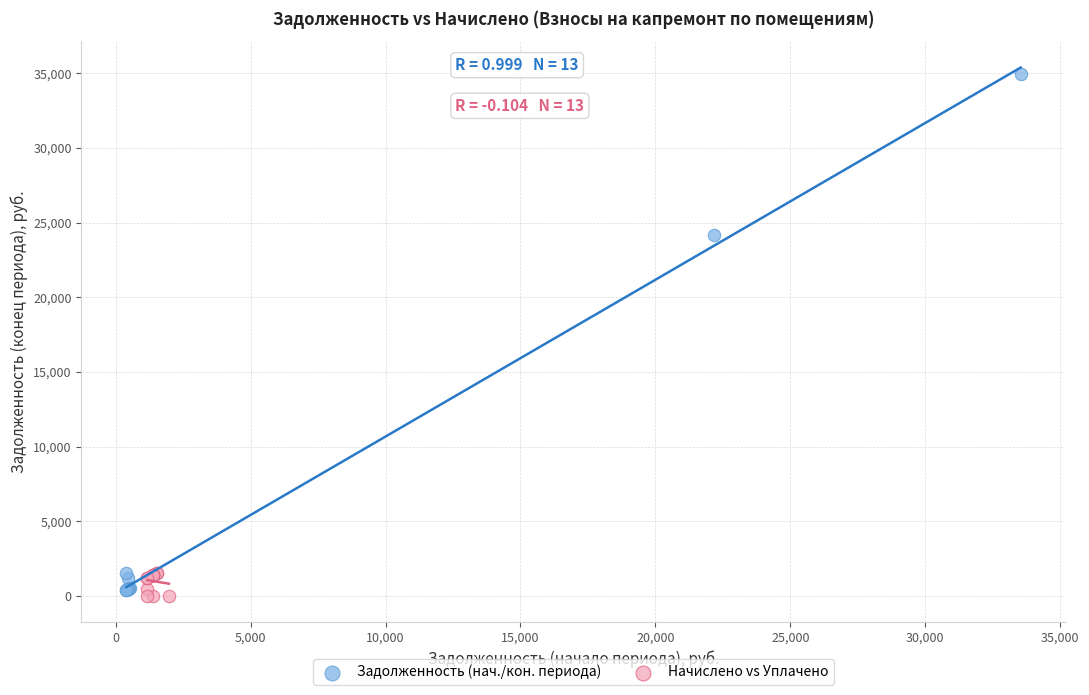

Which series reaches the maximum Y coordinate?

Задолженность (нач./кон. периода)